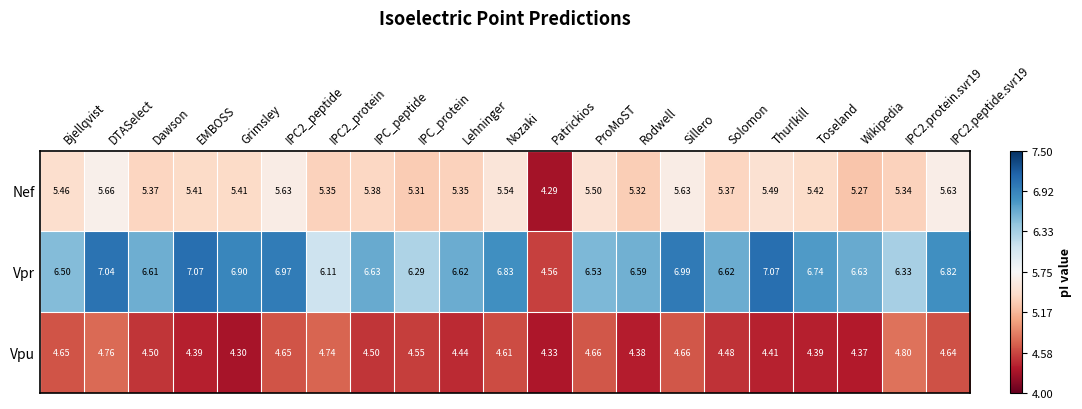

Where is Vpr nearest to the value 5?

Patrickios